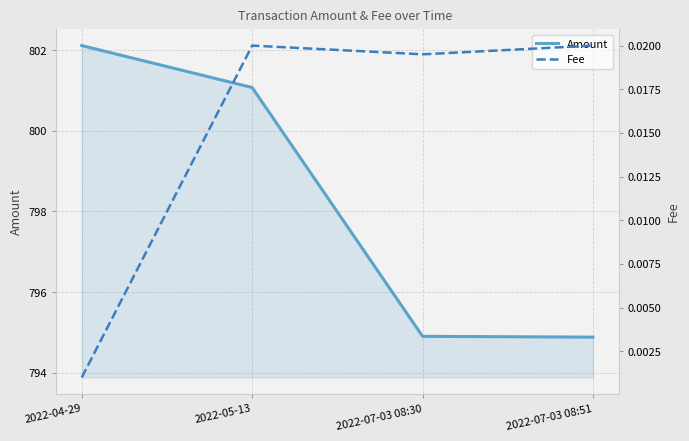

Which has a higher value, 2022-07-03 08:51 or 2022-05-13?

2022-05-13